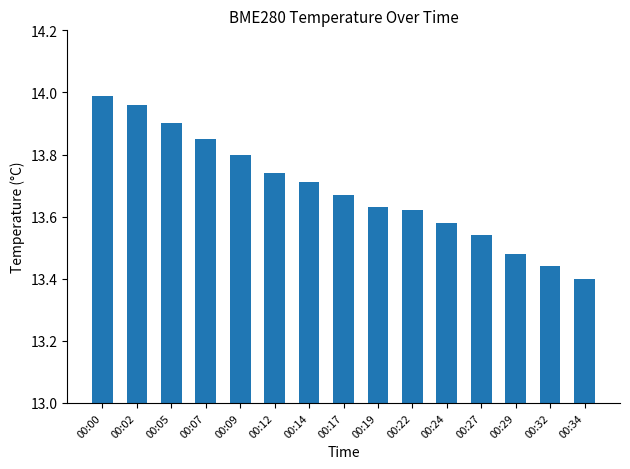

Where is the data nearest to the value 13?

00:34